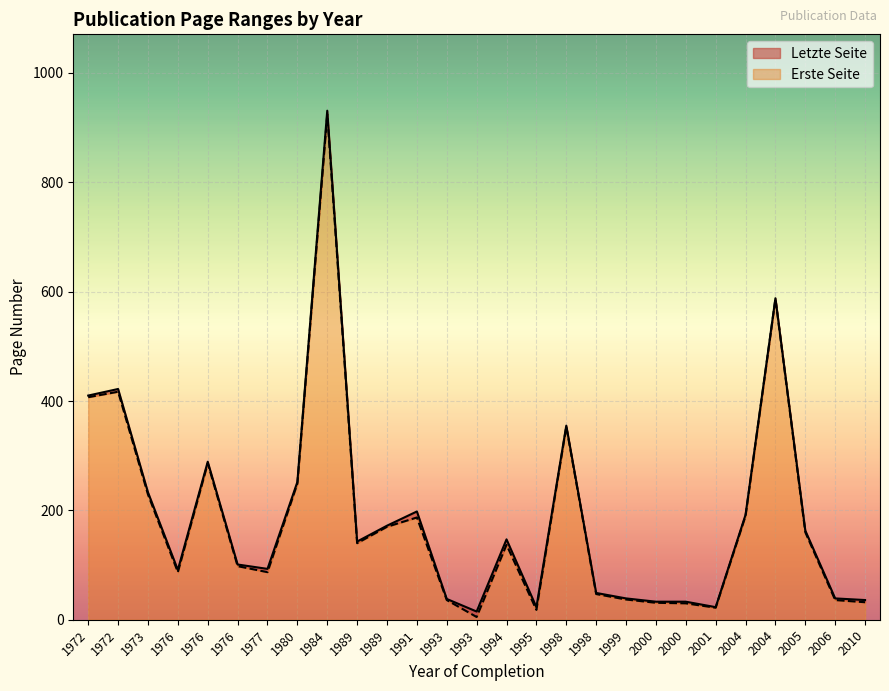

How many data points in Letzte Seite are less than 143?

13